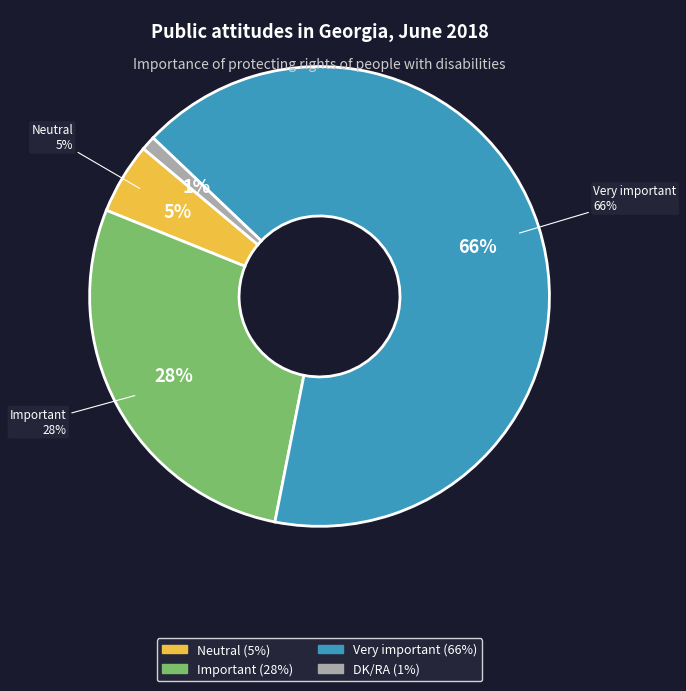

True or false: Important accounts for 28% of the total.

True